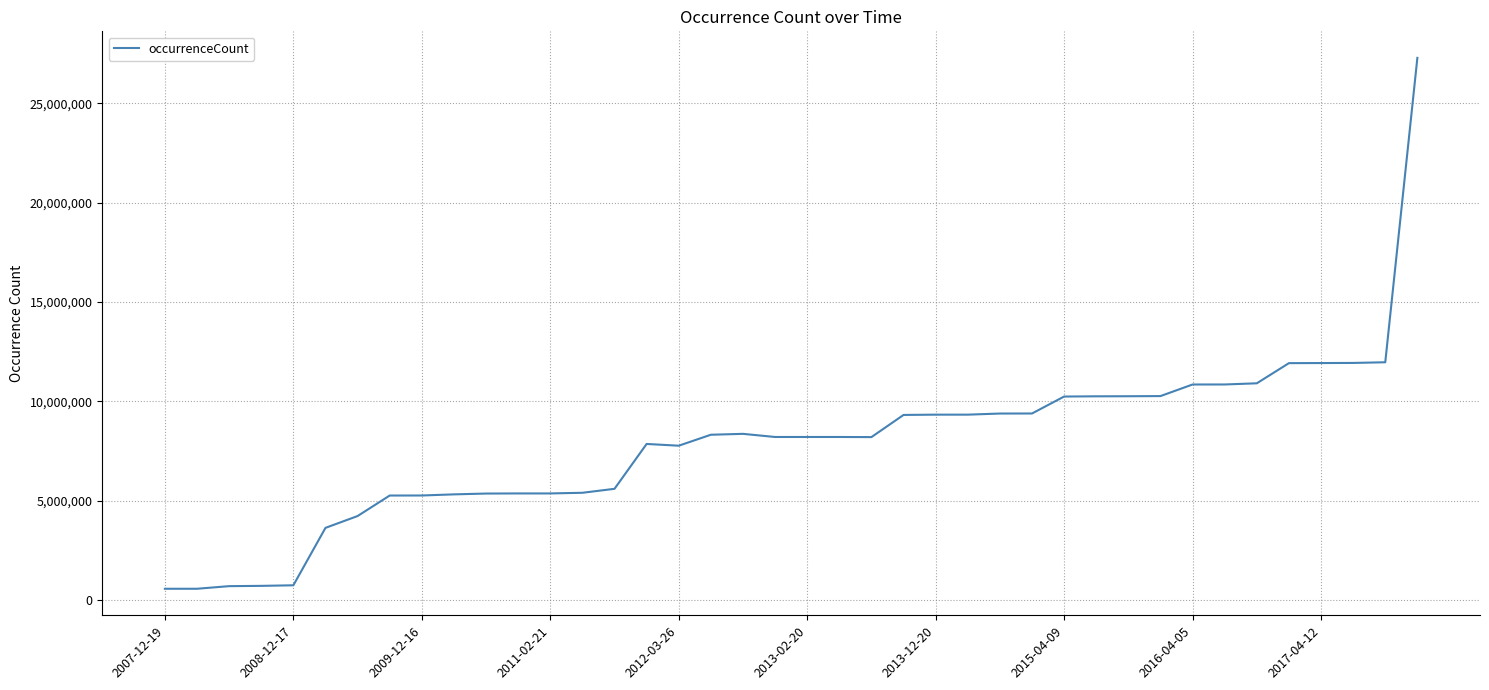

What is the difference between the maximum and minimum values?

26739199